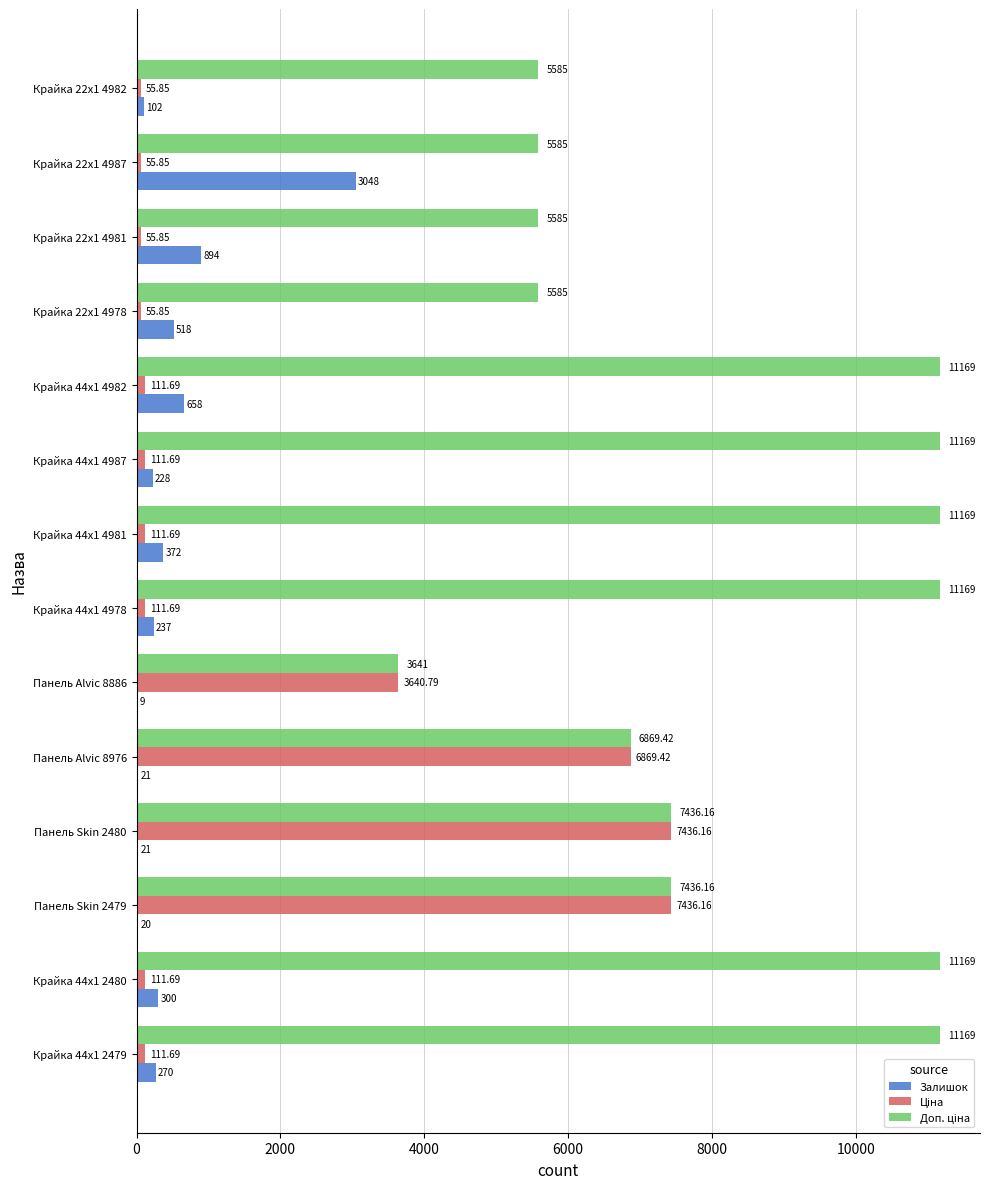

At which category is the sum across all series the highest?

Панель Skin 2480